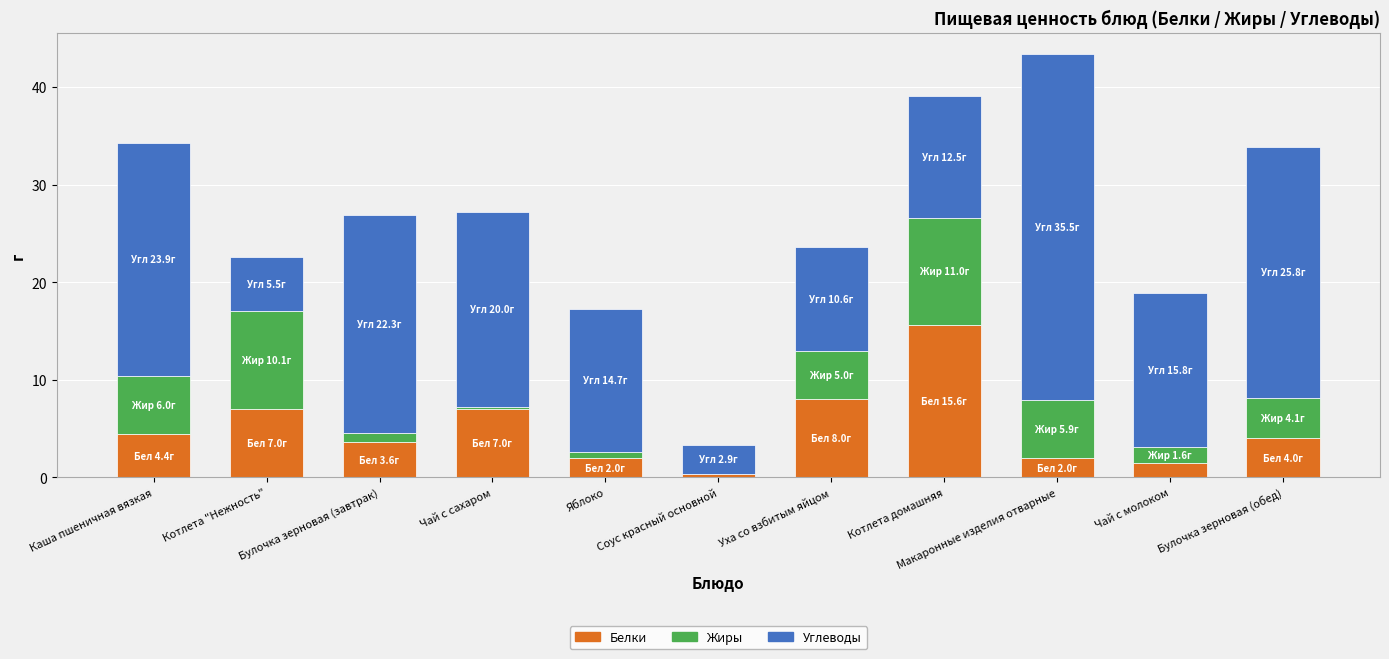

Is it true that Белки equals 4.4 at Каша пшеничная вязкая?

True